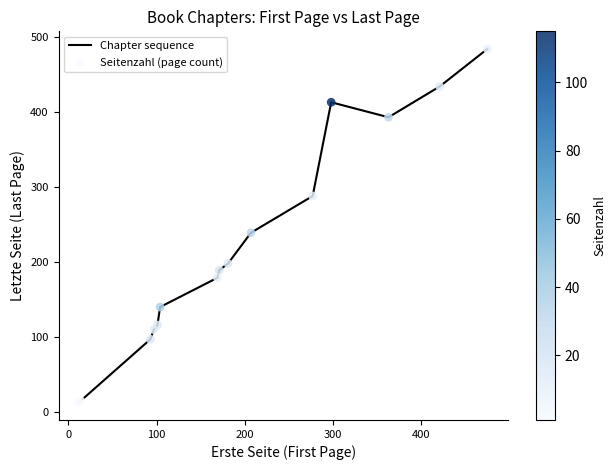

What is the difference between the maximum and minimum values?

471